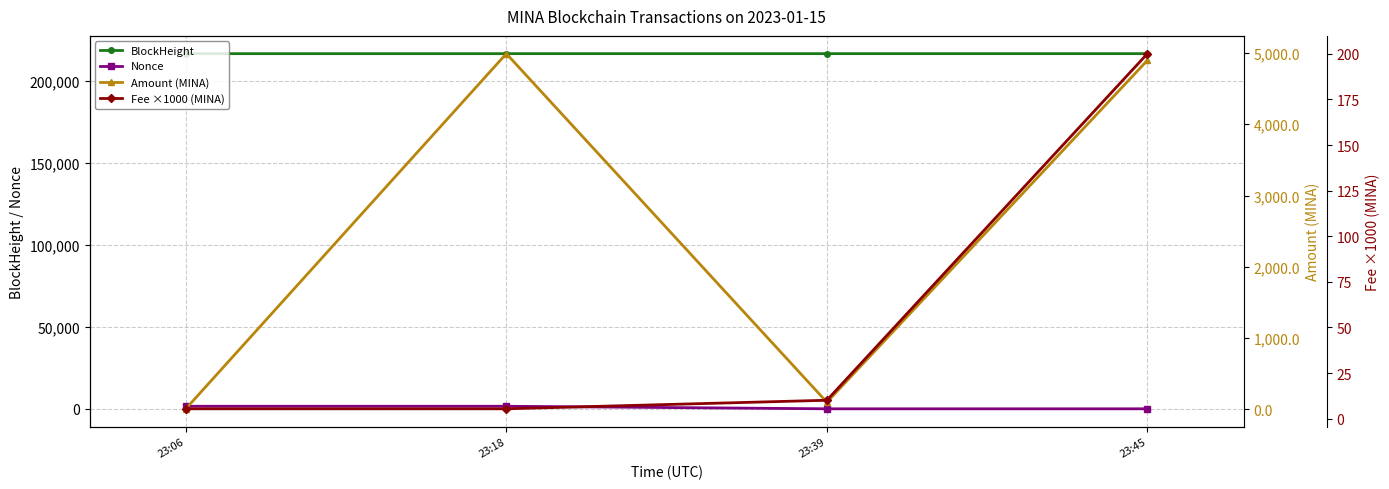

Is it true that Nonce equals 2386.6 at 23:18?

False